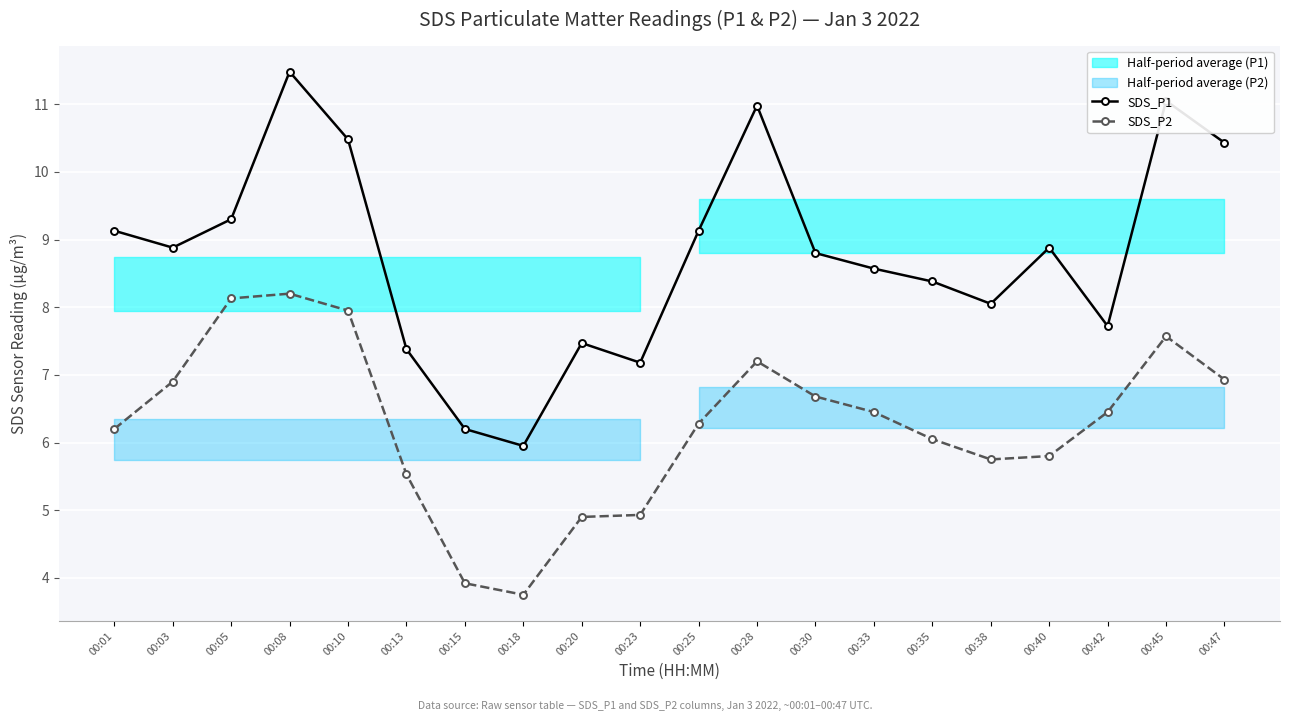

Which series has the widest spread of values?

SDS_P1